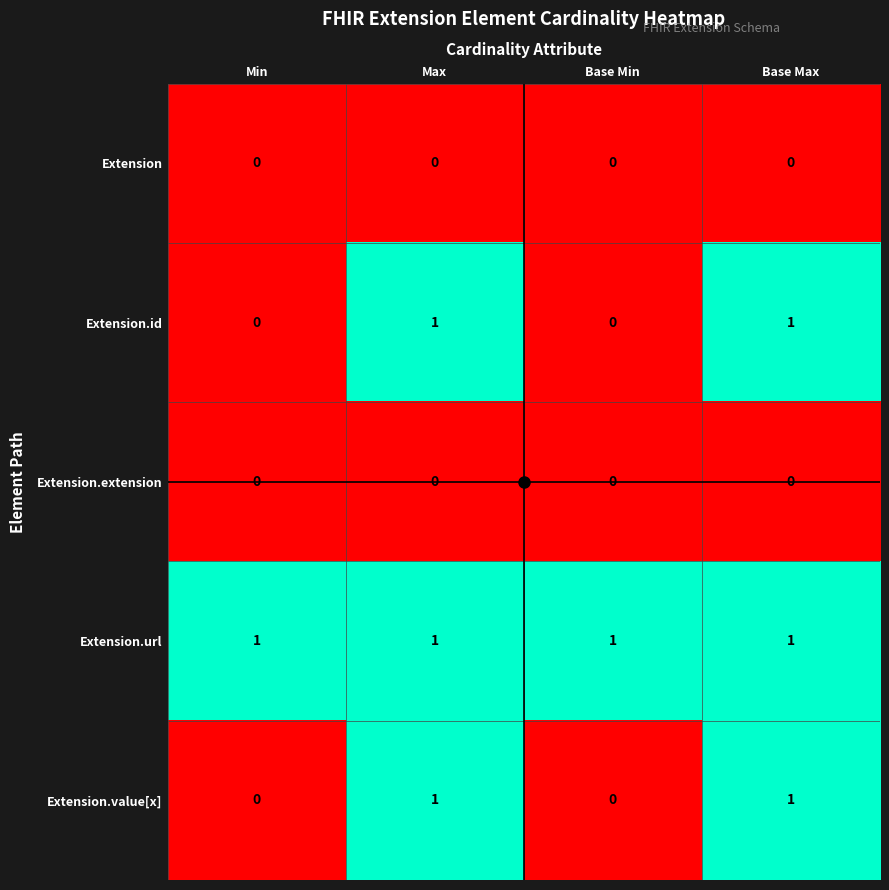

The Extension series shows 0 at Base Min. True or false?

True